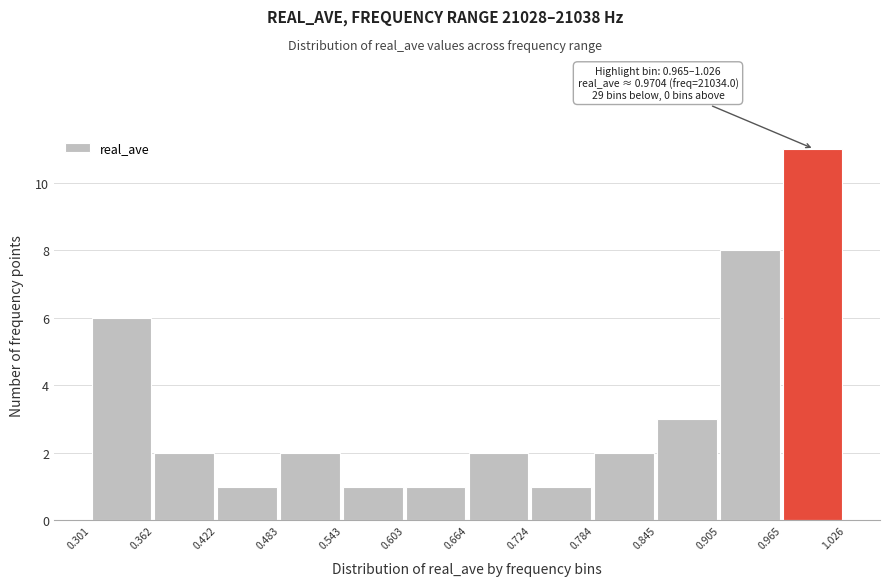

Over which range of the x-axis is the bar tallest?

0.965 to 1.026